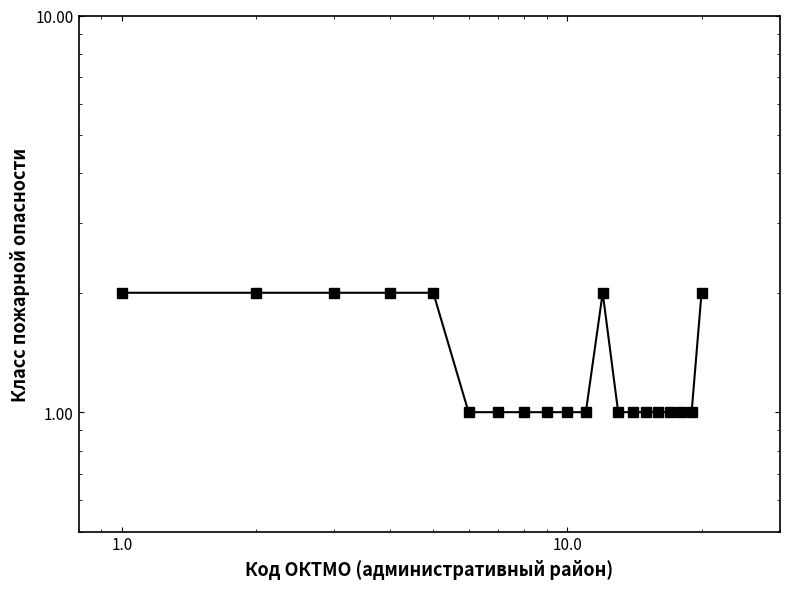

Count the number of data series in this chart.

1